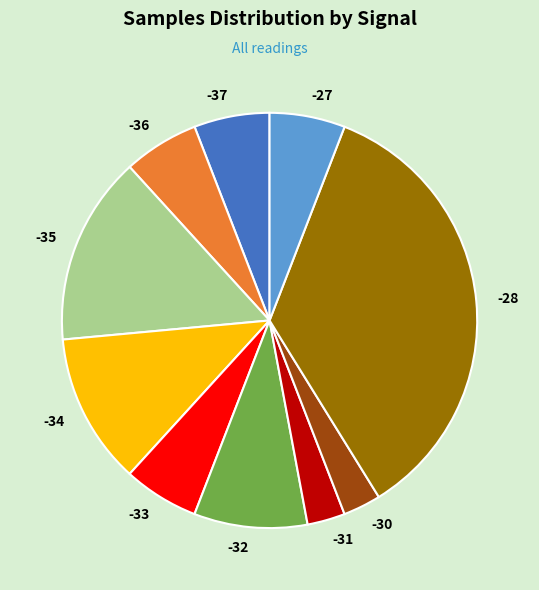

Is it true that -32 is 9% of the pie?

True